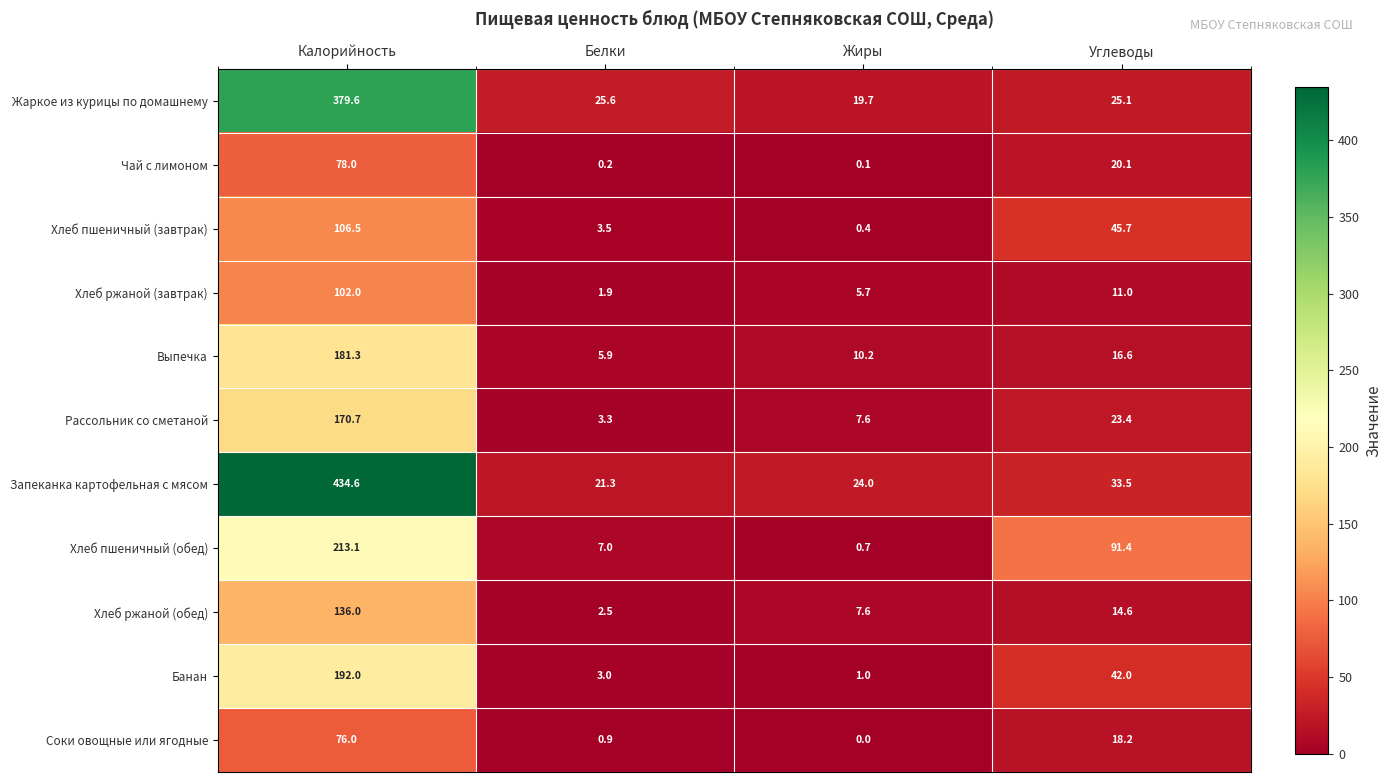

Which category has the highest value in the Хлеб ржаной (обед) series?

Калорийность